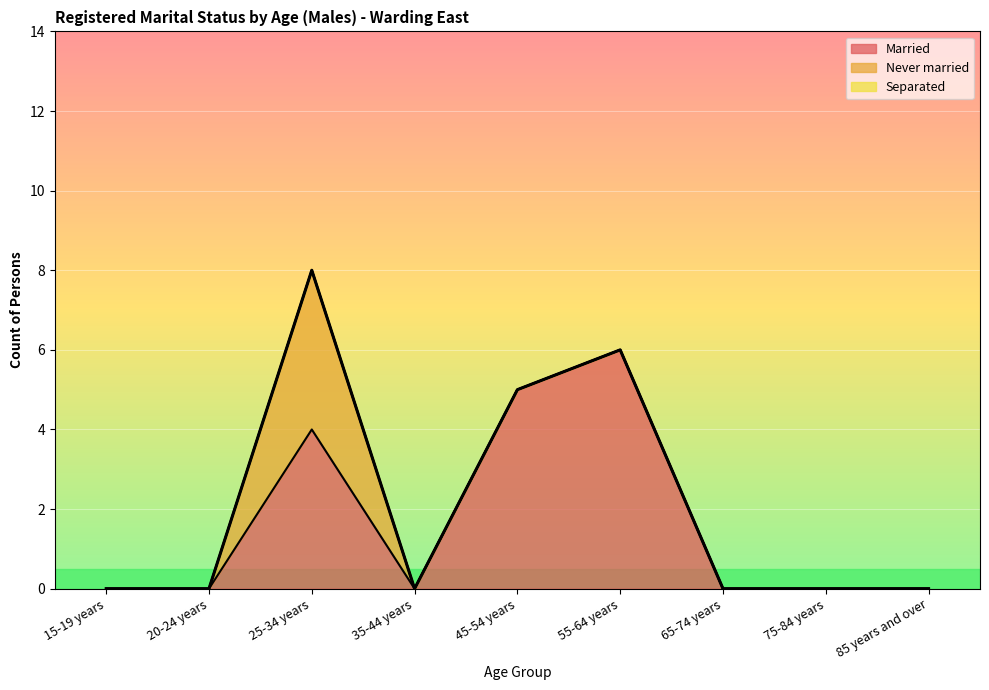

True or false: Married has more than 1 points higher than both neighbors.

True